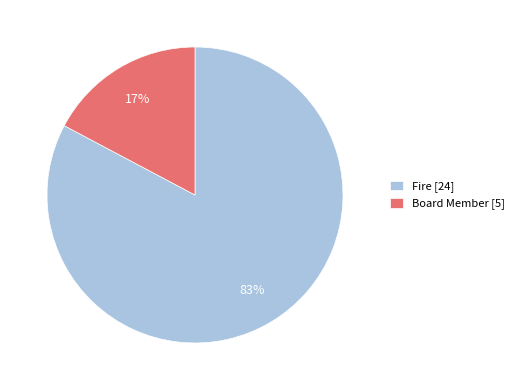

What is the smallest slice in the pie chart?

Board Member